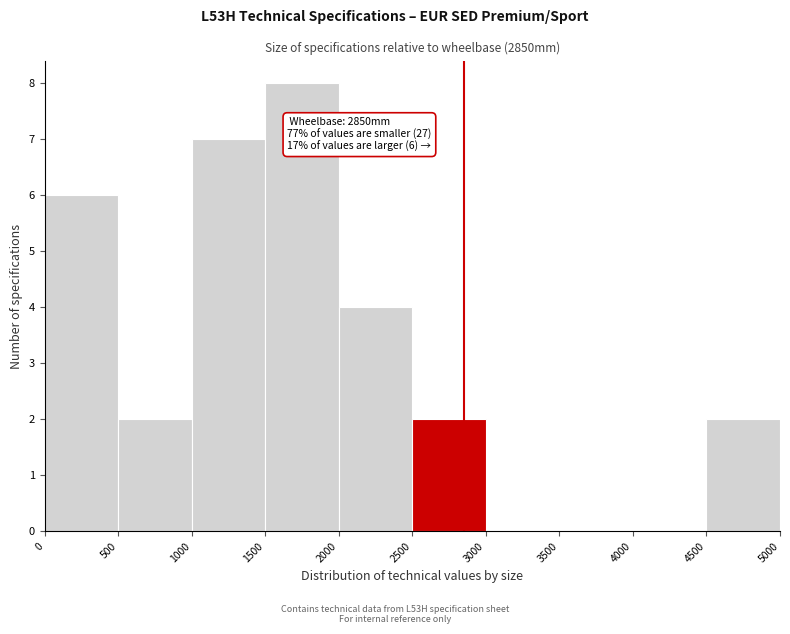

Over which range of the x-axis is the bar tallest?

1500 to 2000